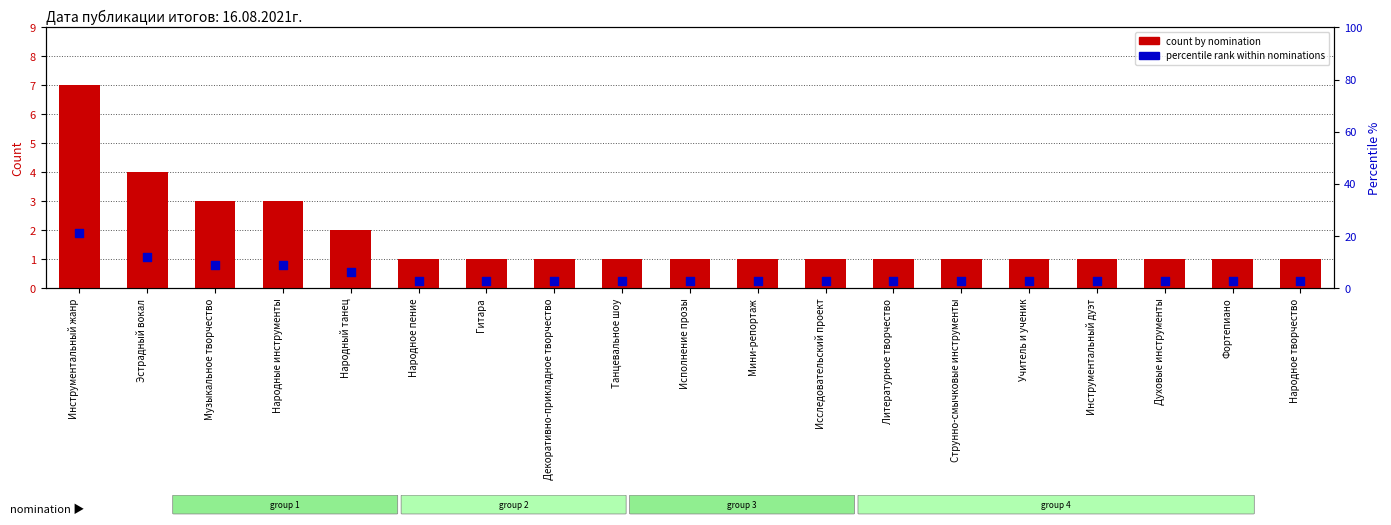

What is the total value across all series at Инструментальный дуэт?

4.0